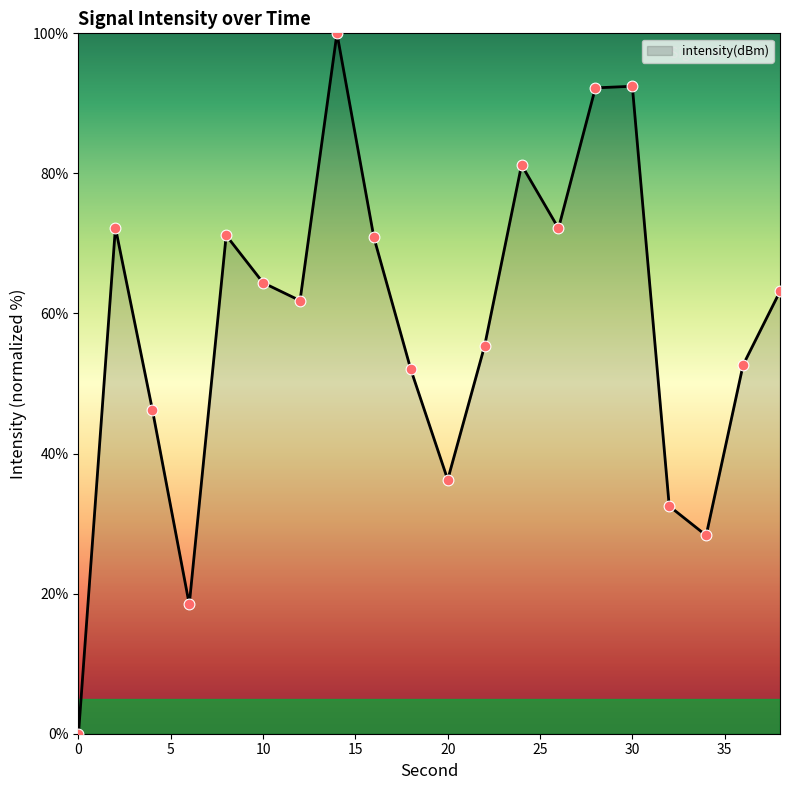

What is the greatest value displayed?

100.0